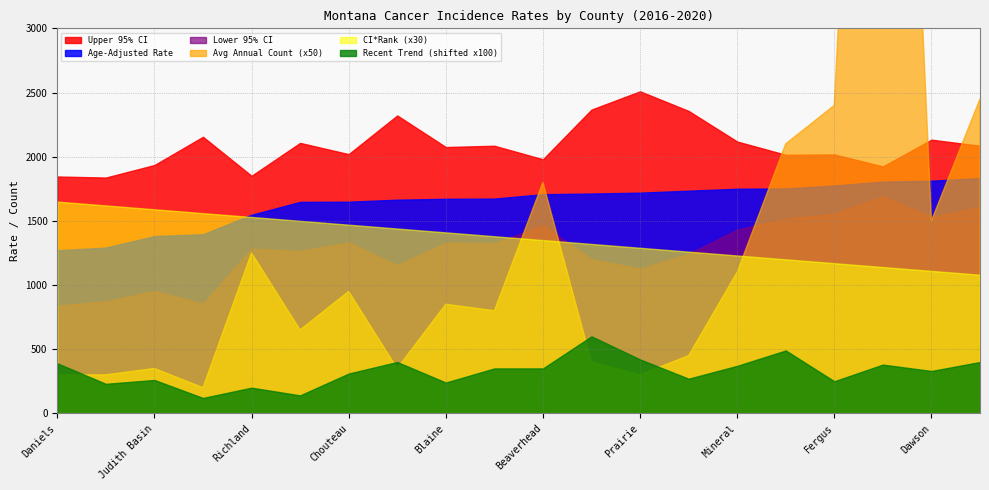

At Toole, list the series in order from largest to smallest.

Upper 95% CI, Age-Adjusted Rate, Lower 95% CI, CI*Rank, Average Annual Count, Recent 5-Year Trend